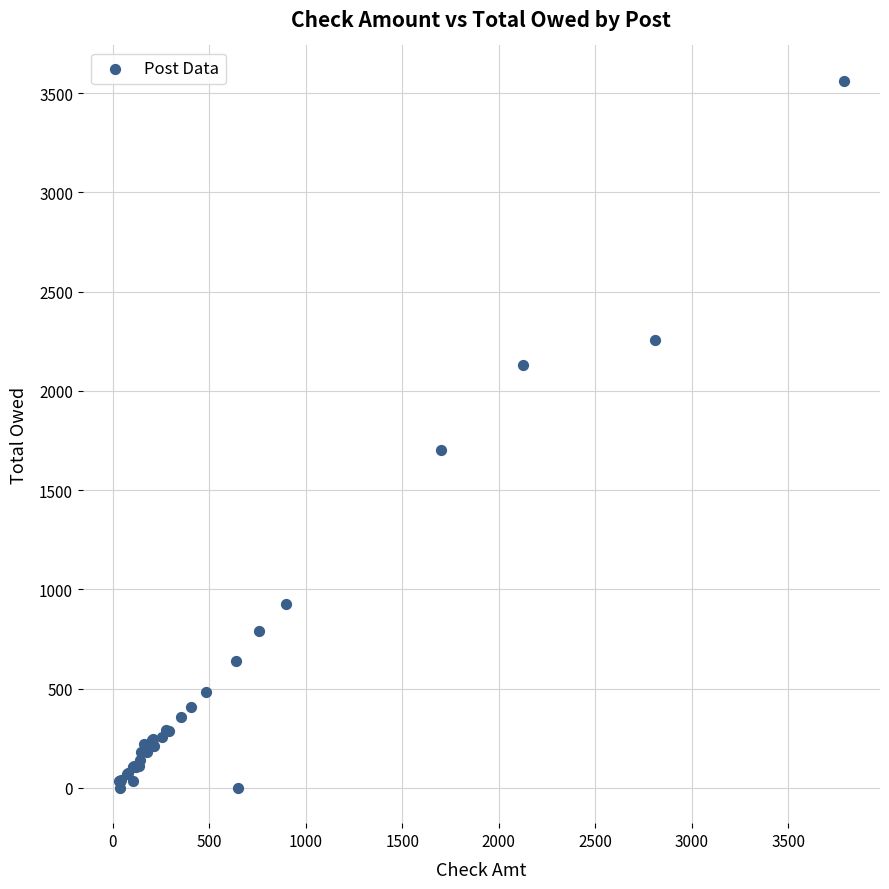

What Y value in the scatter plot is closest to 1781?

1702.0